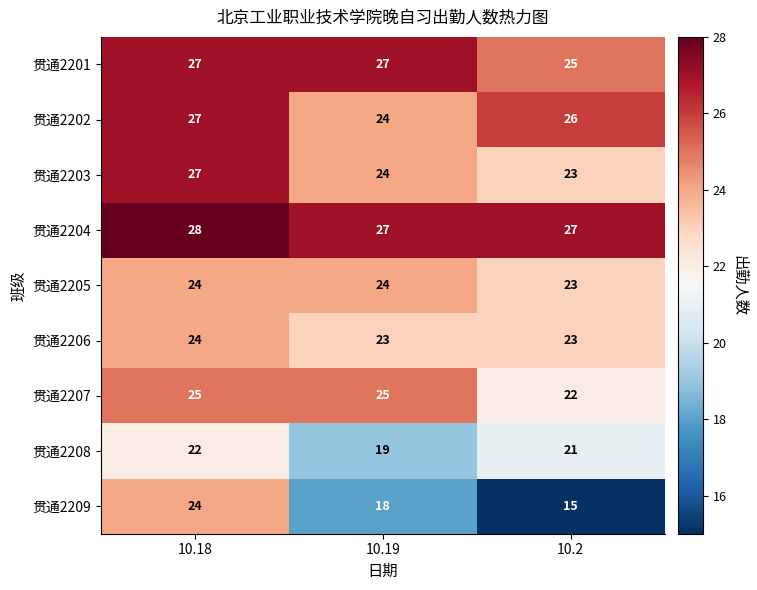

Which label corresponds to the smallest value in the chart?

10.2